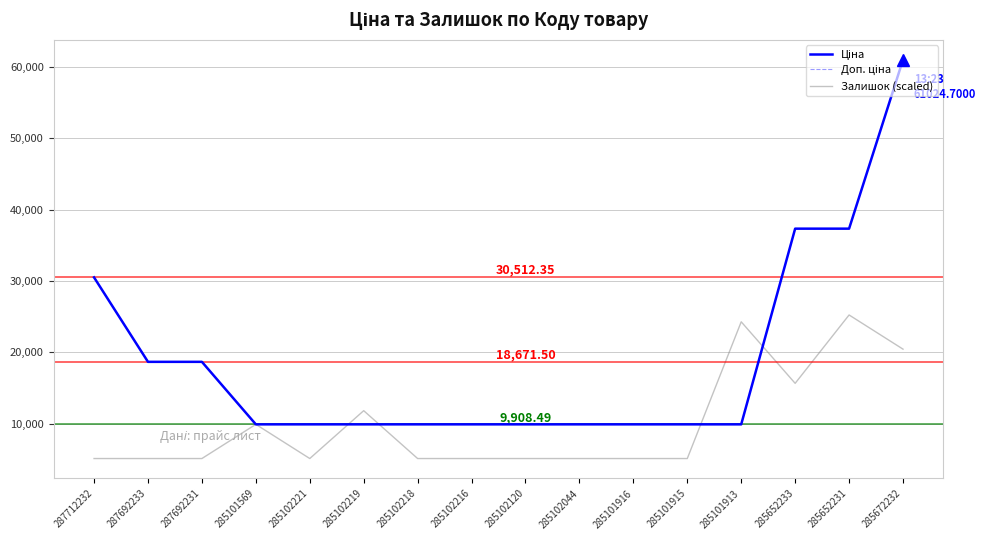

How many lines are shown in the chart?

3